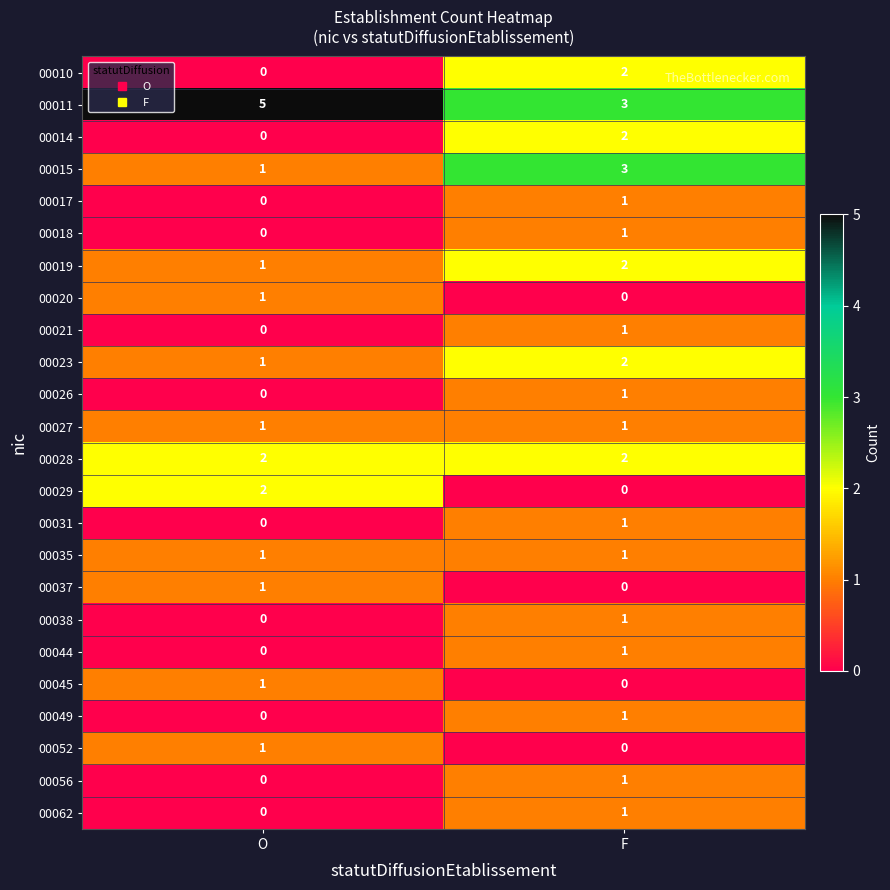

Is the value of 00011 at O greater than the value of 00035 at O?

Yes